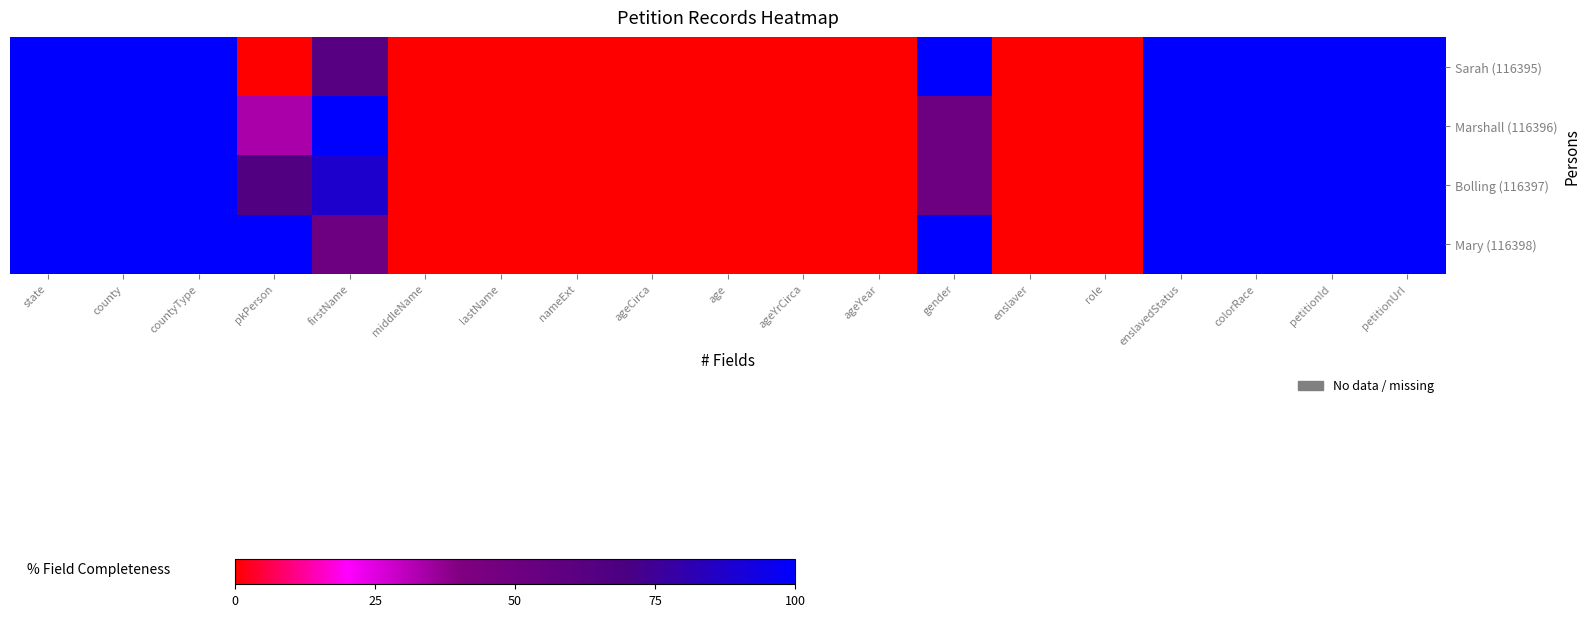

Reading left to right, extract all data points from this chart.

Sarah (116395): state=100.0	county=100.0	countyType=100.0	pkPerson=0.0	firstName=62.5	middleName=0.0	lastName=0.0	nameExt=0.0	ageCirca=0.0	age=0.0	ageYrCirca=0.0	ageYear=0.0	gender=100.0	enslaver=0.0	role=0.0	enslavedStatus=100.0	colorRace=100.0	petitionId=100.0	petitionUrl=100.0
Marshall (116396): state=100.0	county=100.0	countyType=100.0	pkPerson=33.3	firstName=100.0	middleName=0.0	lastName=0.0	nameExt=0.0	ageCirca=0.0	age=0.0	ageYrCirca=0.0	ageYear=0.0	gender=50.0	enslaver=0.0	role=0.0	enslavedStatus=100.0	colorRace=100.0	petitionId=100.0	petitionUrl=100.0
Bolling (116397): state=100.0	county=100.0	countyType=100.0	pkPerson=66.7	firstName=87.5	middleName=0.0	lastName=0.0	nameExt=0.0	ageCirca=0.0	age=0.0	ageYrCirca=0.0	ageYear=0.0	gender=50.0	enslaver=0.0	role=0.0	enslavedStatus=100.0	colorRace=100.0	petitionId=100.0	petitionUrl=100.0
Mary (116398): state=100.0	county=100.0	countyType=100.0	pkPerson=100.0	firstName=50.0	middleName=0.0	lastName=0.0	nameExt=0.0	ageCirca=0.0	age=0.0	ageYrCirca=0.0	ageYear=0.0	gender=100.0	enslaver=0.0	role=0.0	enslavedStatus=100.0	colorRace=100.0	petitionId=100.0	petitionUrl=100.0